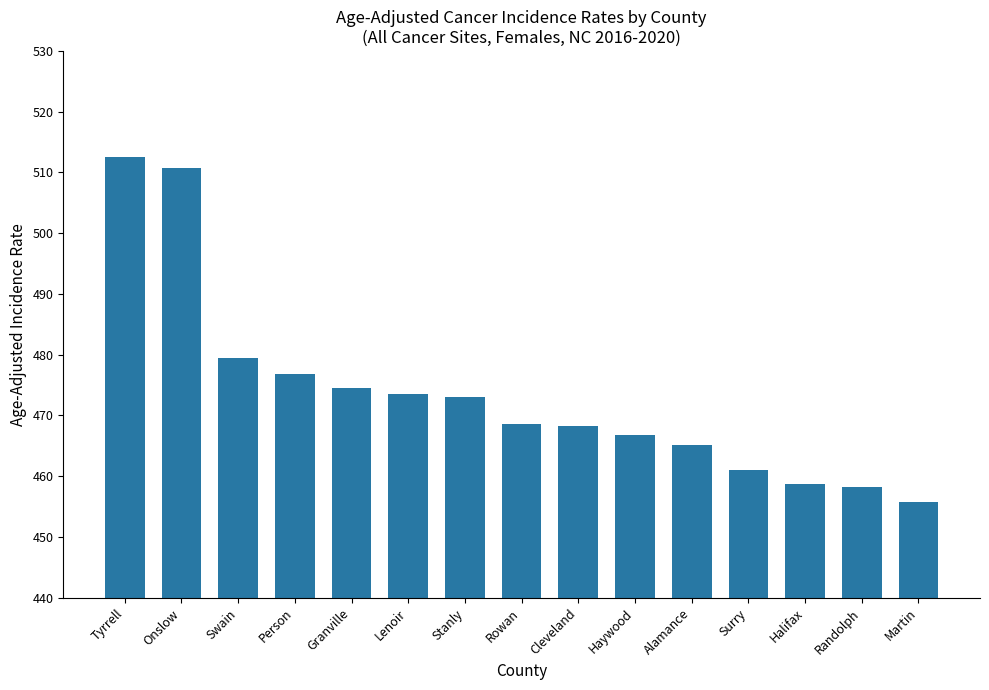

The value at Onslow is 510.7. True or false?

True